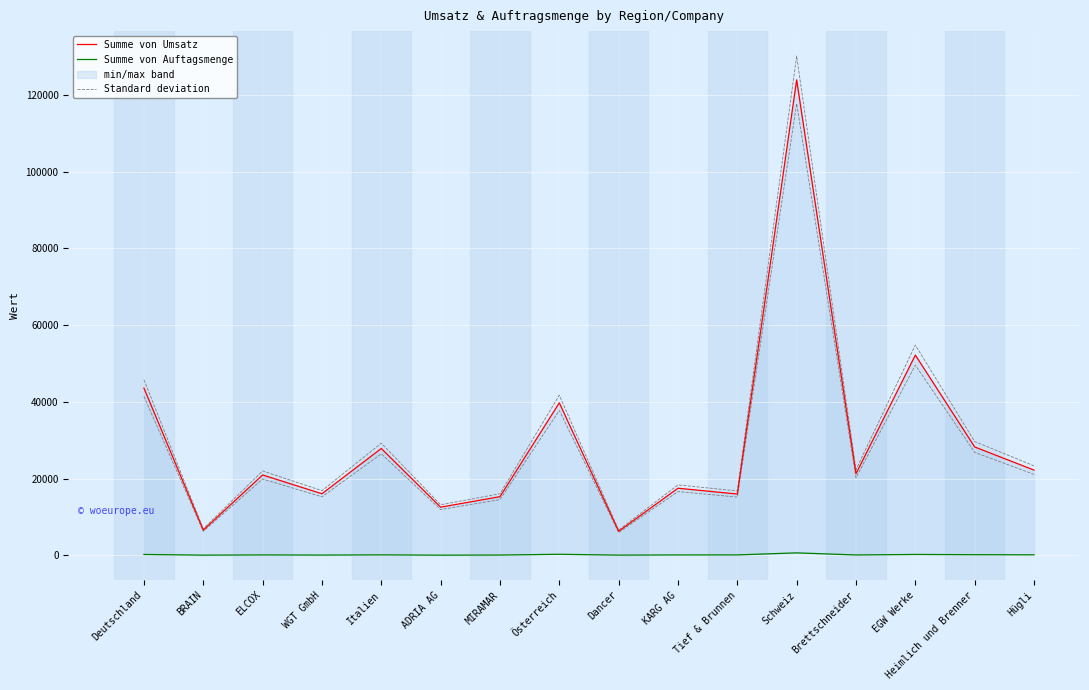

Reading left to right, transcribe all the data shown in this chart.

Summe von Umsatz: Deutschland=43572.0	BRAIN=6586.0	ELCOX=20938.0	WGT GmbH=16048.0	Italien=27840.0	ADRIA AG=12552.0	MIRAMAR=15288.0	Österreich=39731.0	Dancer=6272.0	KARG AG=17486.0	Tief & Brunnen=15973.0	Schweiz=123887.0	Brettschneider=21268.0	EGW Werke=52169.0	Heimlich und Brenner=28240.0	Hügli=22210.0
Summe von Auftagsmenge: Deutschland=235.0	BRAIN=54.0	ELCOX=109.0	WGT GmbH=72.0	Italien=126.0	ADRIA AG=47.0	MIRAMAR=79.0	Österreich=282.0	Dancer=60.0	KARG AG=108.0	Tief & Brunnen=114.0	Schweiz=646.0	Brettschneider=101.0	EGW Werke=234.0	Heimlich und Brenner=172.0	Hügli=139.0
Standard deviation: Deutschland=45750.6	BRAIN=6915.3	ELCOX=21984.9	WGT GmbH=16850.4	Italien=29232.0	ADRIA AG=13179.6	MIRAMAR=16052.4	Österreich=41717.6	Dancer=6585.6	KARG AG=18360.3	Tief & Brunnen=16771.7	Schweiz=130081.4	Brettschneider=22331.4	EGW Werke=54777.5	Heimlich und Brenner=29652.0	Hügli=23320.5